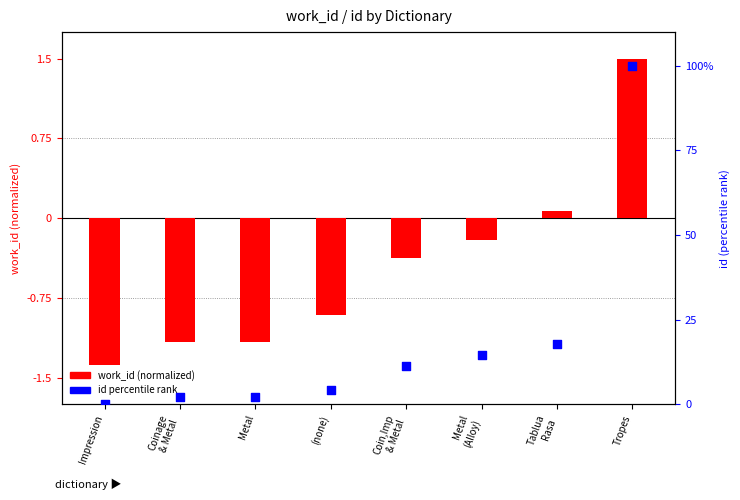

Which series has the largest Y range (max minus min)?

id (percentile)